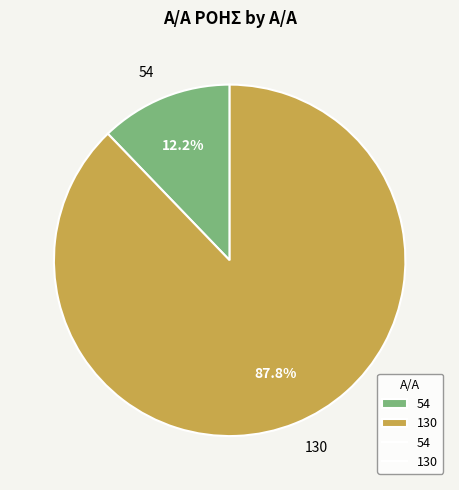

Which category has the biggest portion of the pie?

130